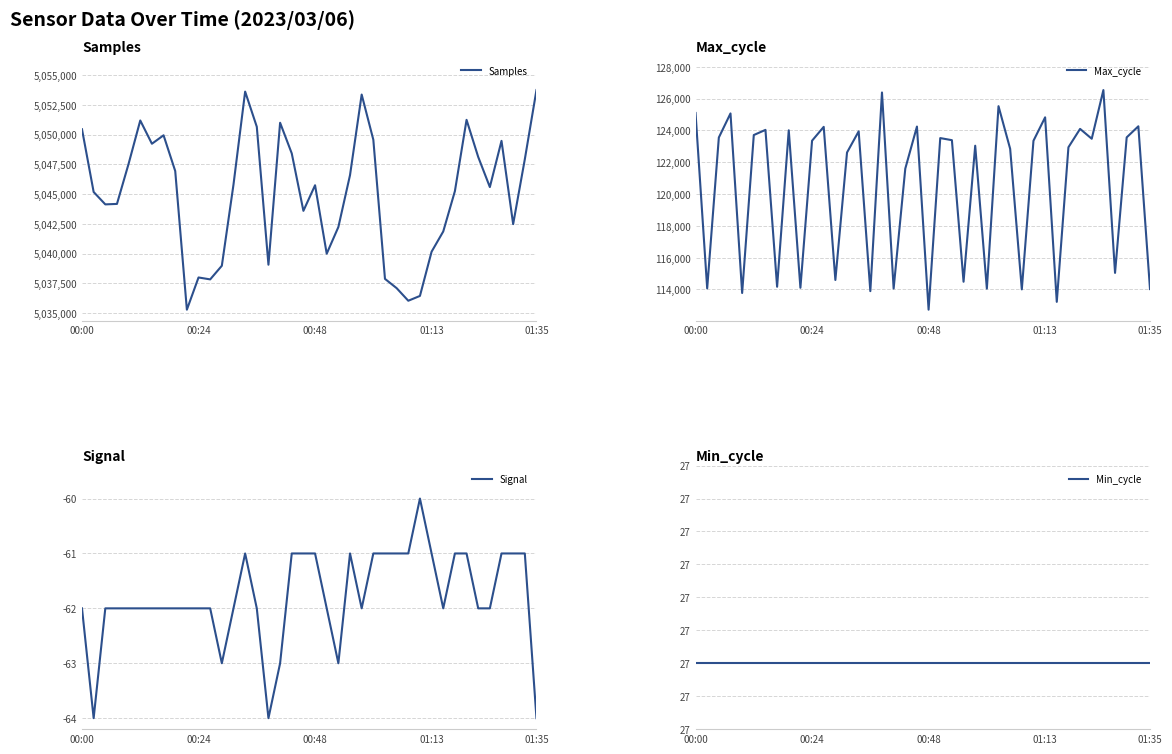

At how many categories does at least one series exceed 3413328?

40